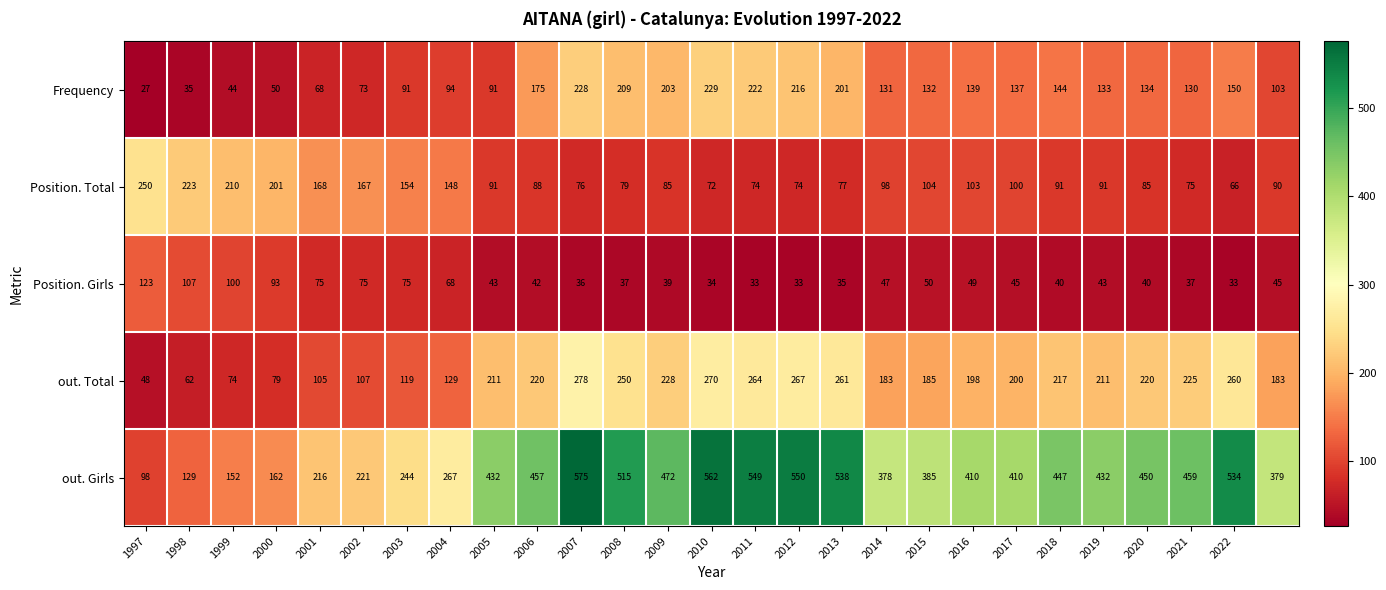

What is the smallest value displayed?

27